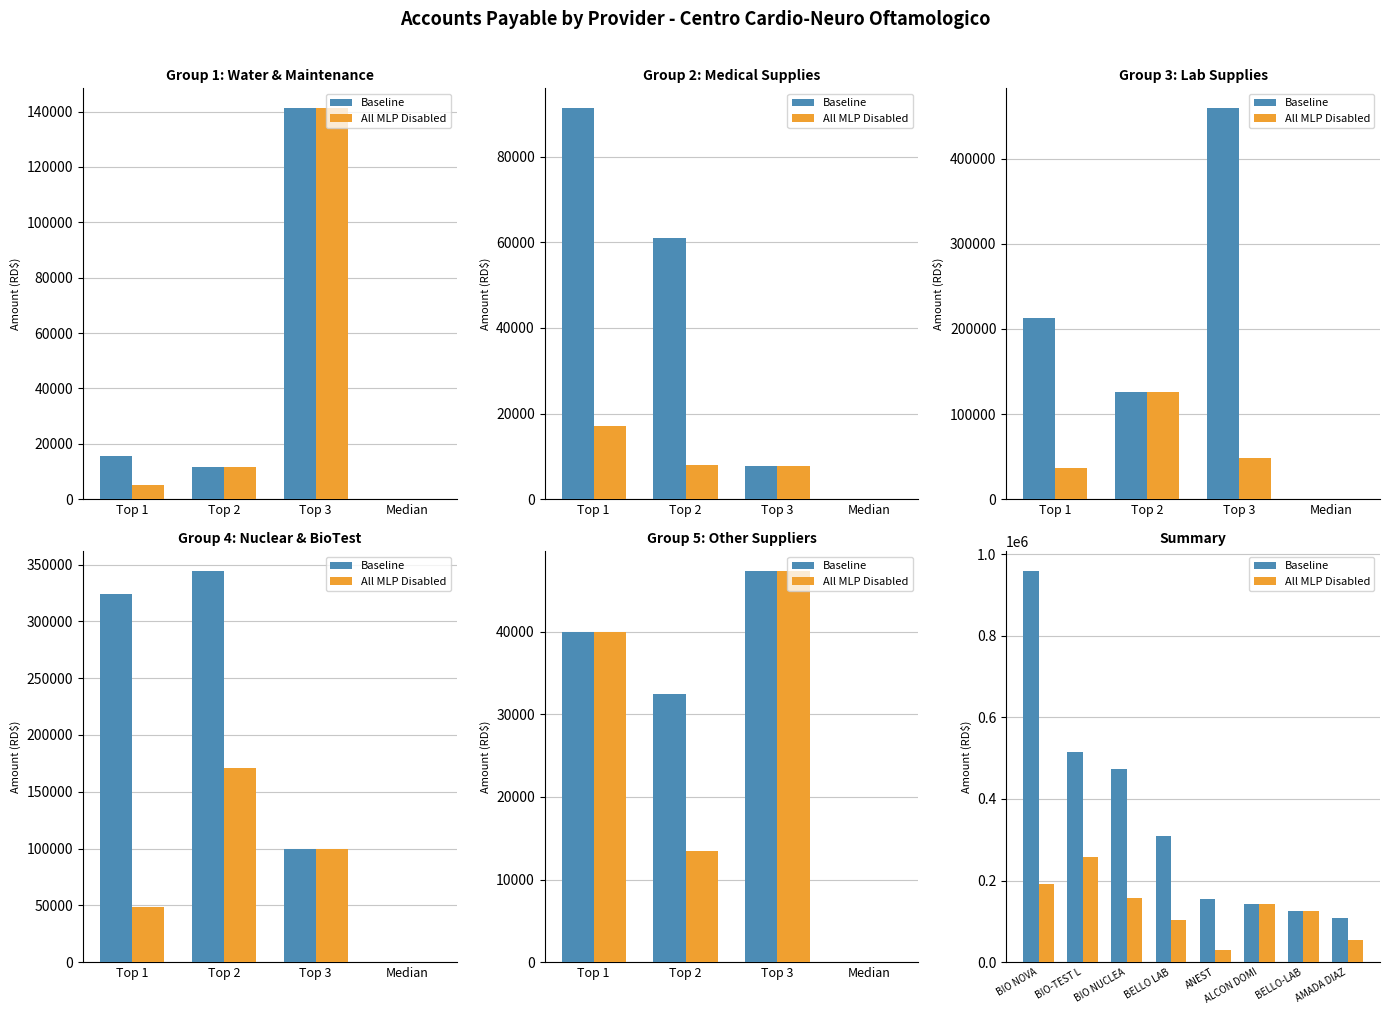

Between ALCON DOMI and AMADA DIAZ, which series saw the biggest shift?

All MLP Disabled